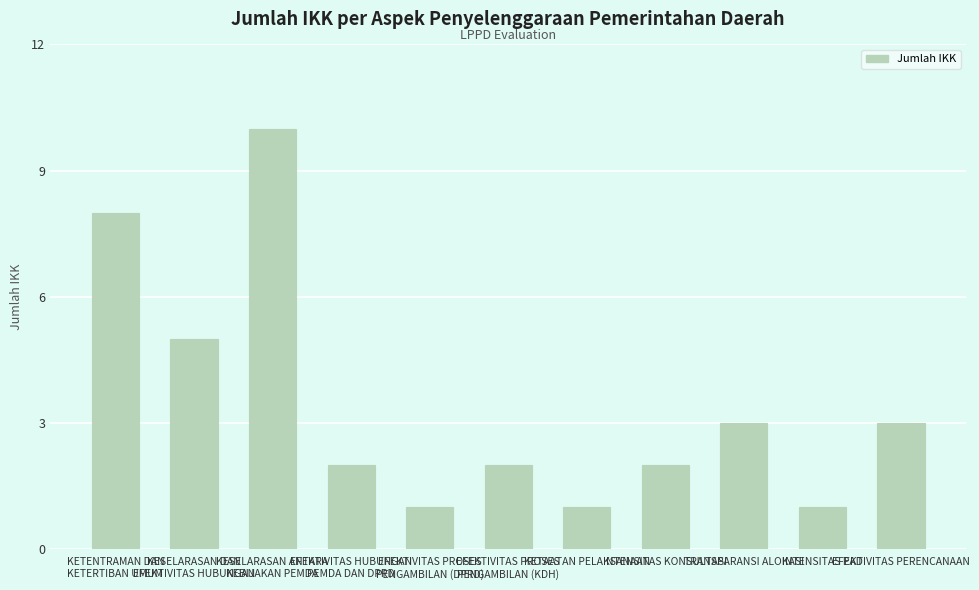

Is it true that the value at EFEKTIVITAS PERENCANAAN is 3?

True